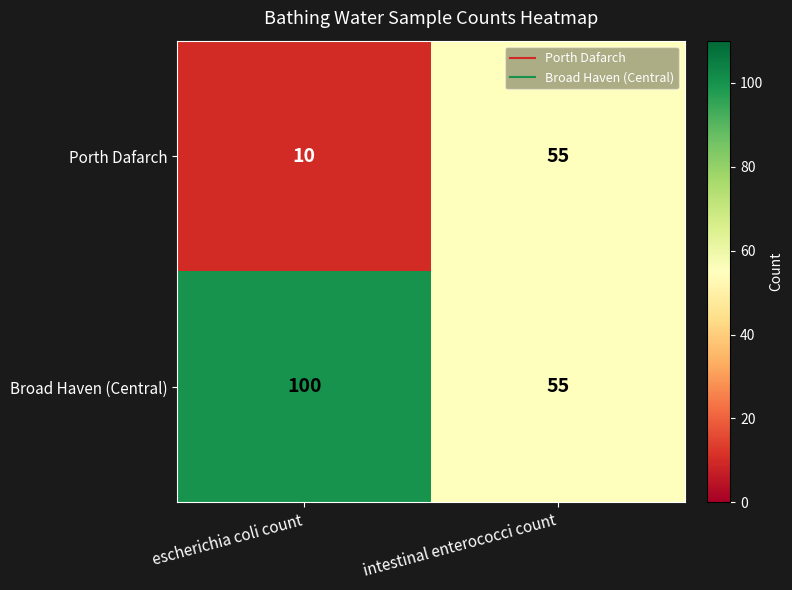

At which label is Broad Haven (Central) closest to 77?

intestinal enterococci count